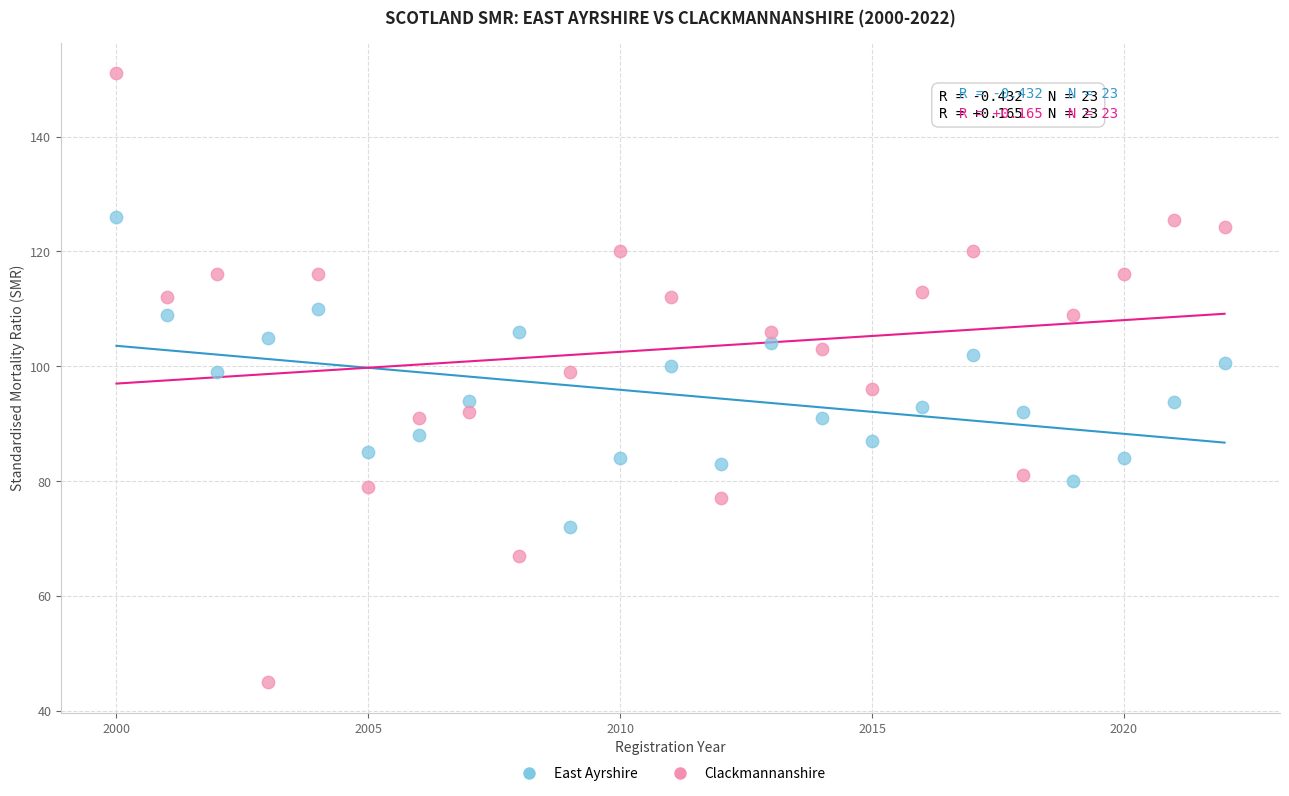

What are all the series names shown in the legend?

East Ayrshire, Clackmannanshire